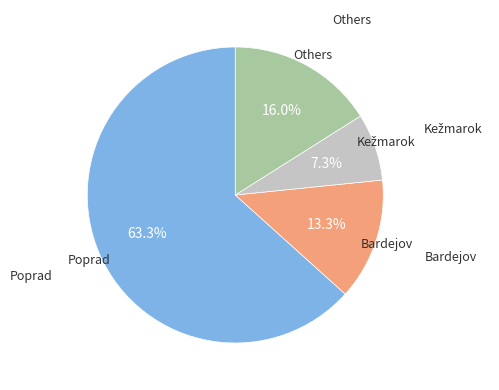

Is there any slice that represents more than half of the pie?

Yes